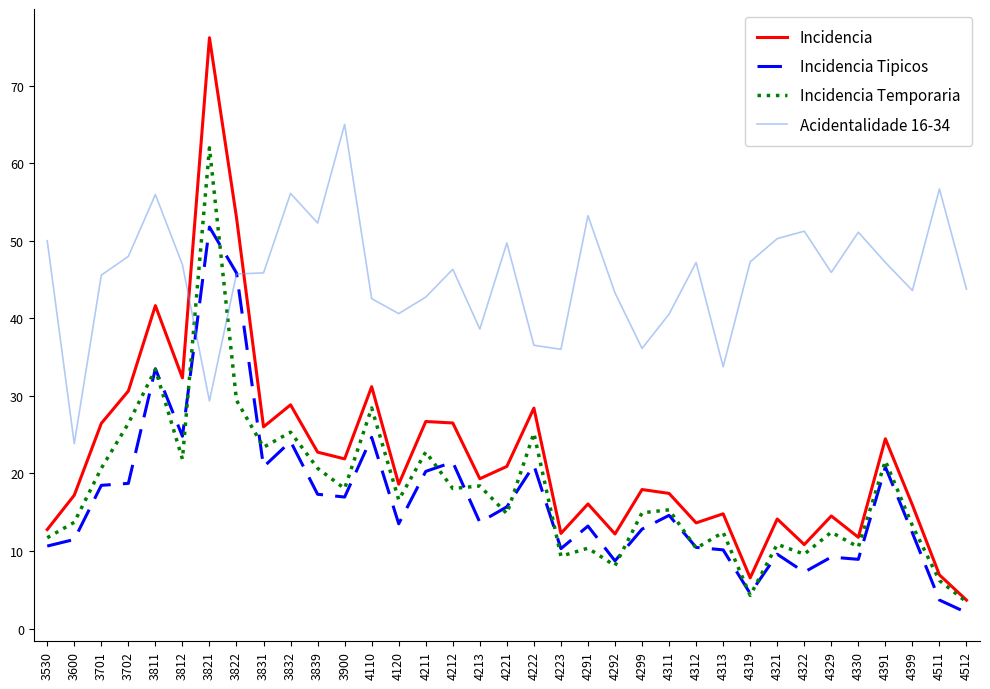

What is the smallest value displayed?

2.1